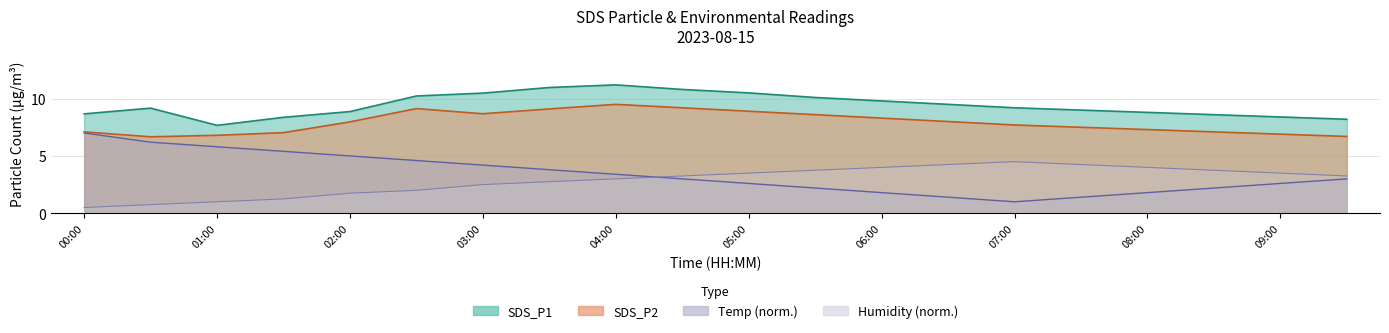

What value does the Humidity series have at 03:30?

2.8